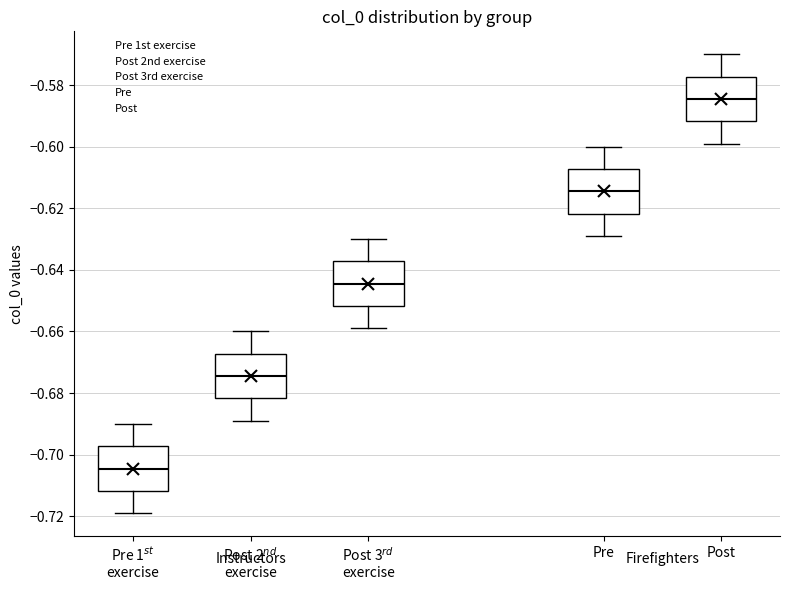

Reading left to right, transcribe this box plot: for each box, give where its median line is, the range the box spans, and where its two whiskers end, as read against the y-axis. The values are not printed on the chart, so give them approximately, as read against the axis.

Pre 1$^{st}$ exercise: median -0.704, box -0.712 to -0.698, whiskers -0.718 to -0.690
Post 2$^{nd}$ exercise: median -0.674, box -0.682 to -0.668, whiskers -0.688 to -0.660
Post 3$^{rd}$ exercise: median -0.644, box -0.652 to -0.638, whiskers -0.658 to -0.630
Pre: median -0.614, box -0.622 to -0.608, whiskers -0.628 to -0.600
Post: median -0.584, box -0.592 to -0.578, whiskers -0.598 to -0.570